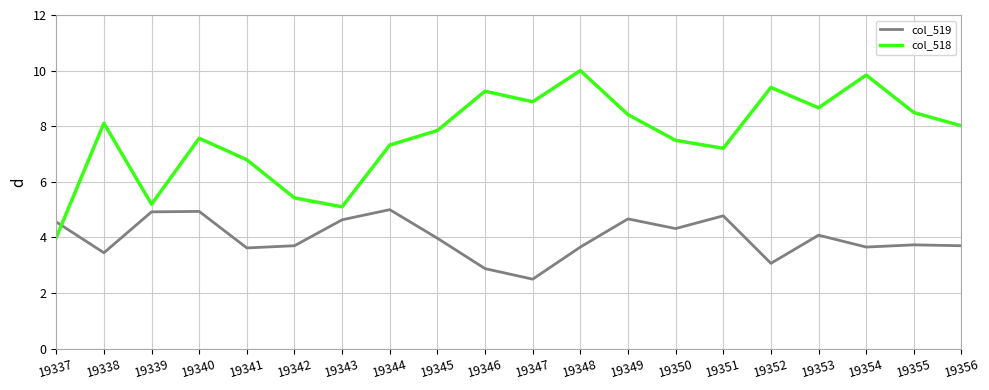

Is the value of col_518 at 19352 greater than the value of col_519 at 19343?

Yes